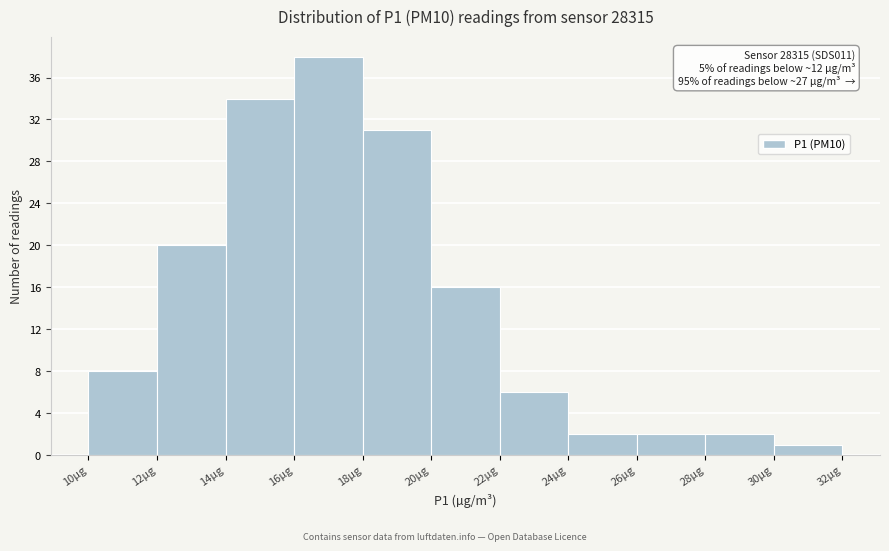

Which range on the x-axis has the tallest bar?

16 to 18